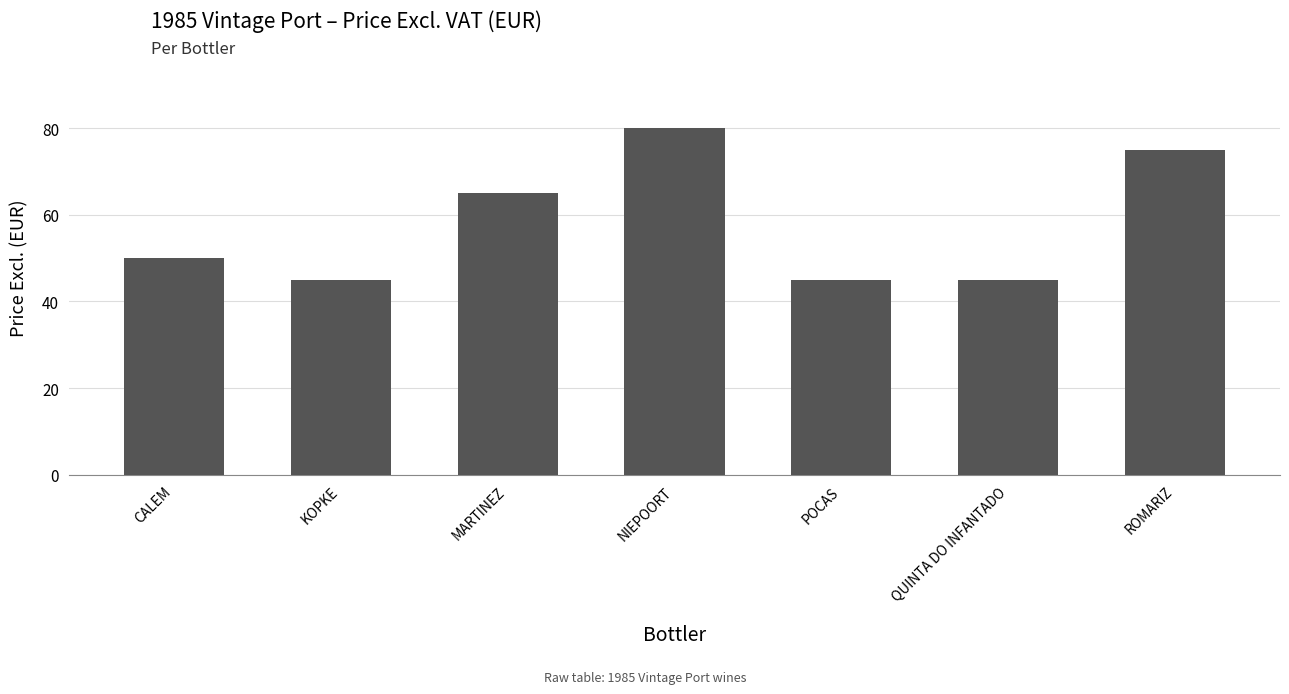

Between NIEPOORT and ROMARIZ, which is larger?

NIEPOORT